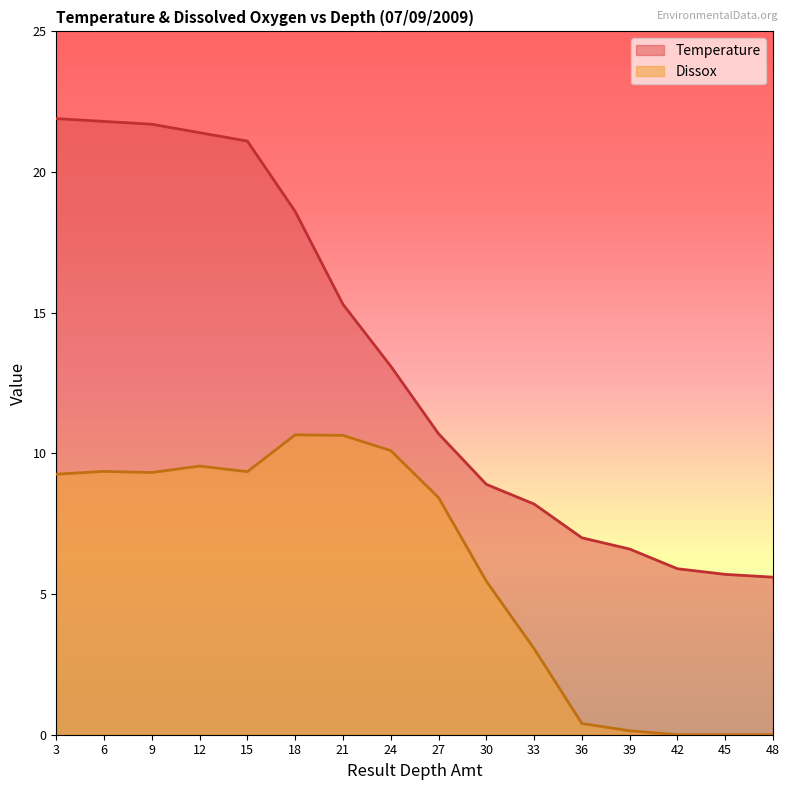

Rank the series at 27 from highest to lowest value.

Temperature, Dissox